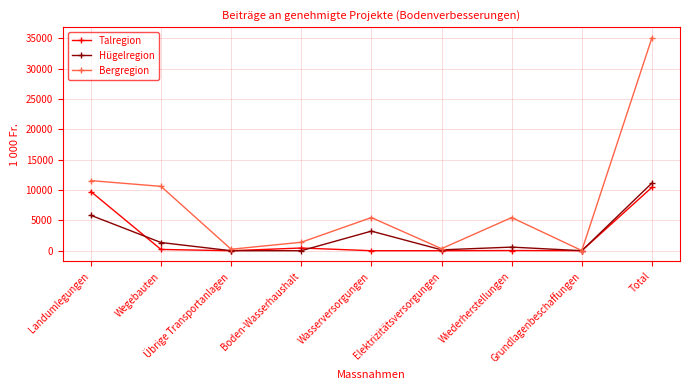

How many data points does each series have?

9